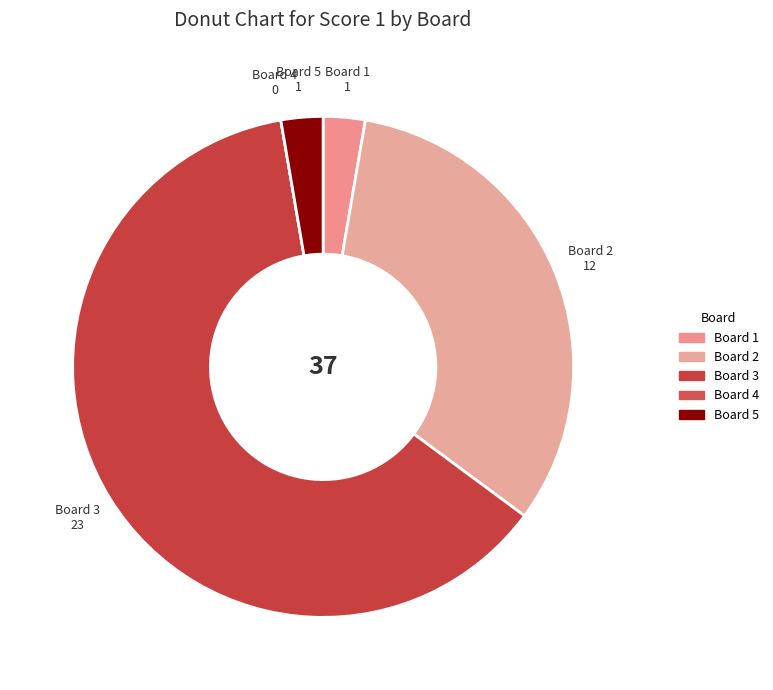

Do Board 3 and Board 5 together represent more than half of the pie?

Yes